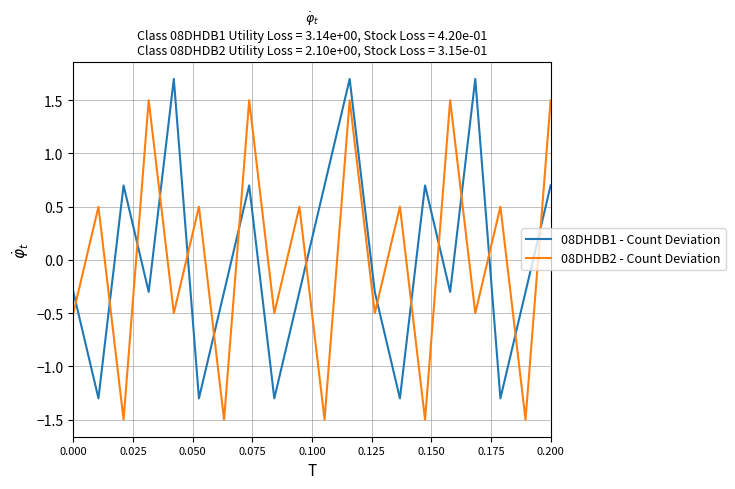

List the series in order of their peak value, highest first.

08DHDB1 - Count Deviation, 08DHDB2 - Count Deviation